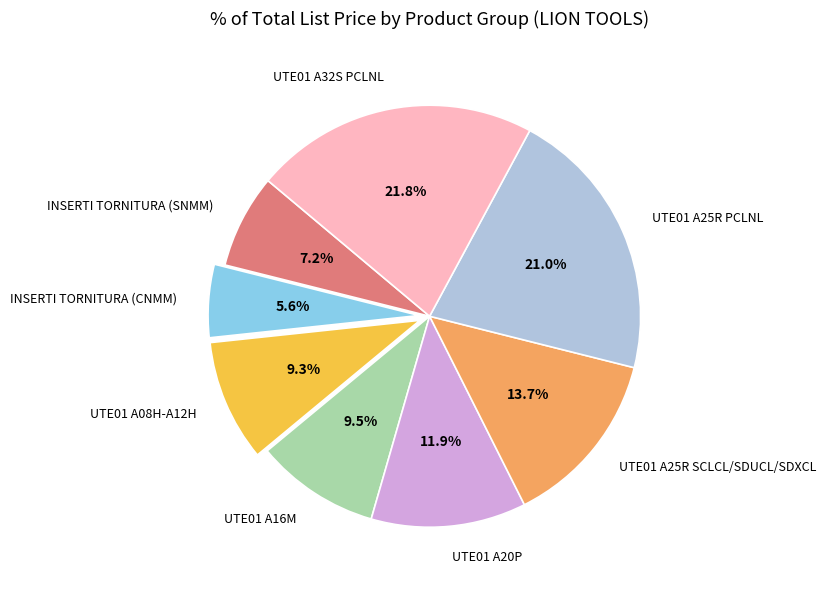

Count the number of slices in the pie.

8